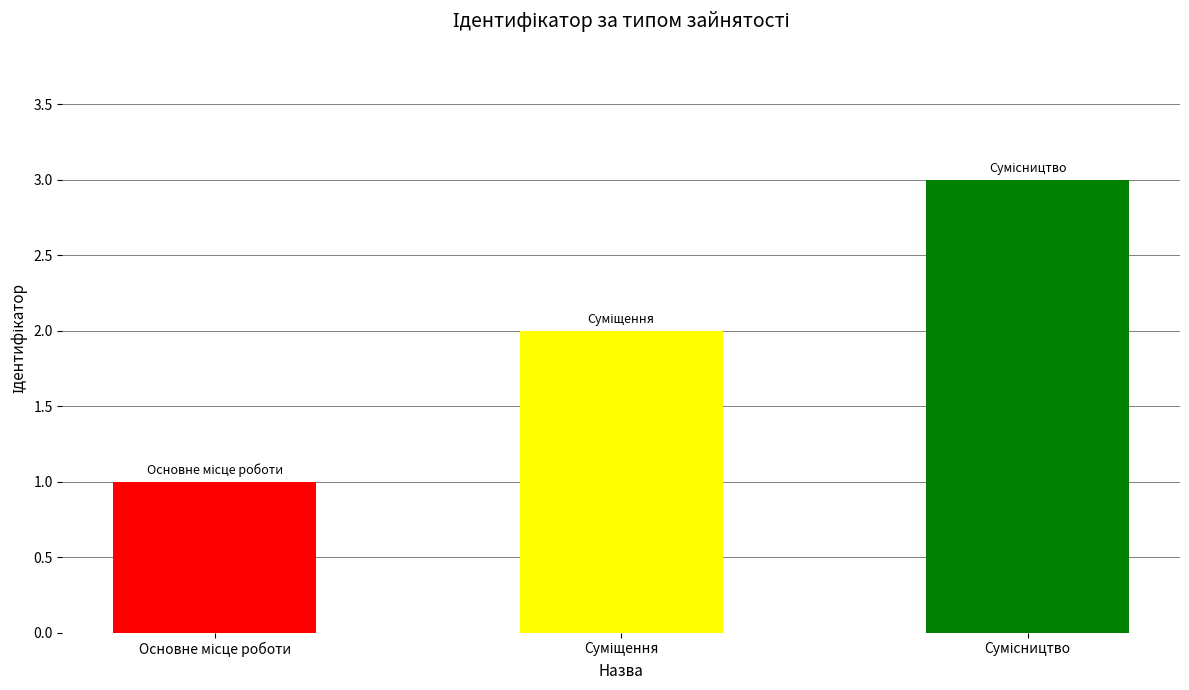

What is the greatest value displayed?

3